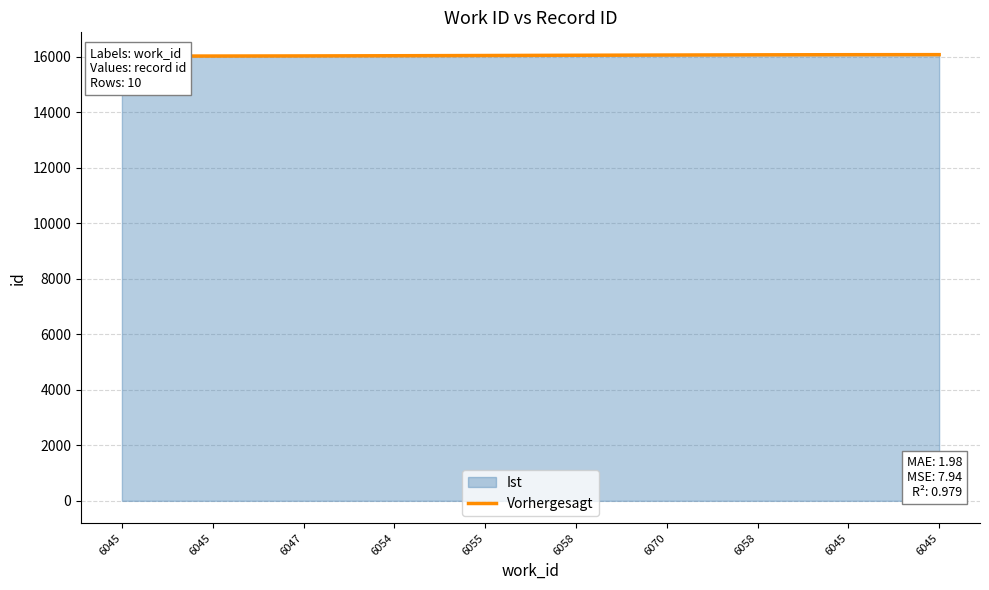

True or false: the data shows 22543.8 at 6055.

False